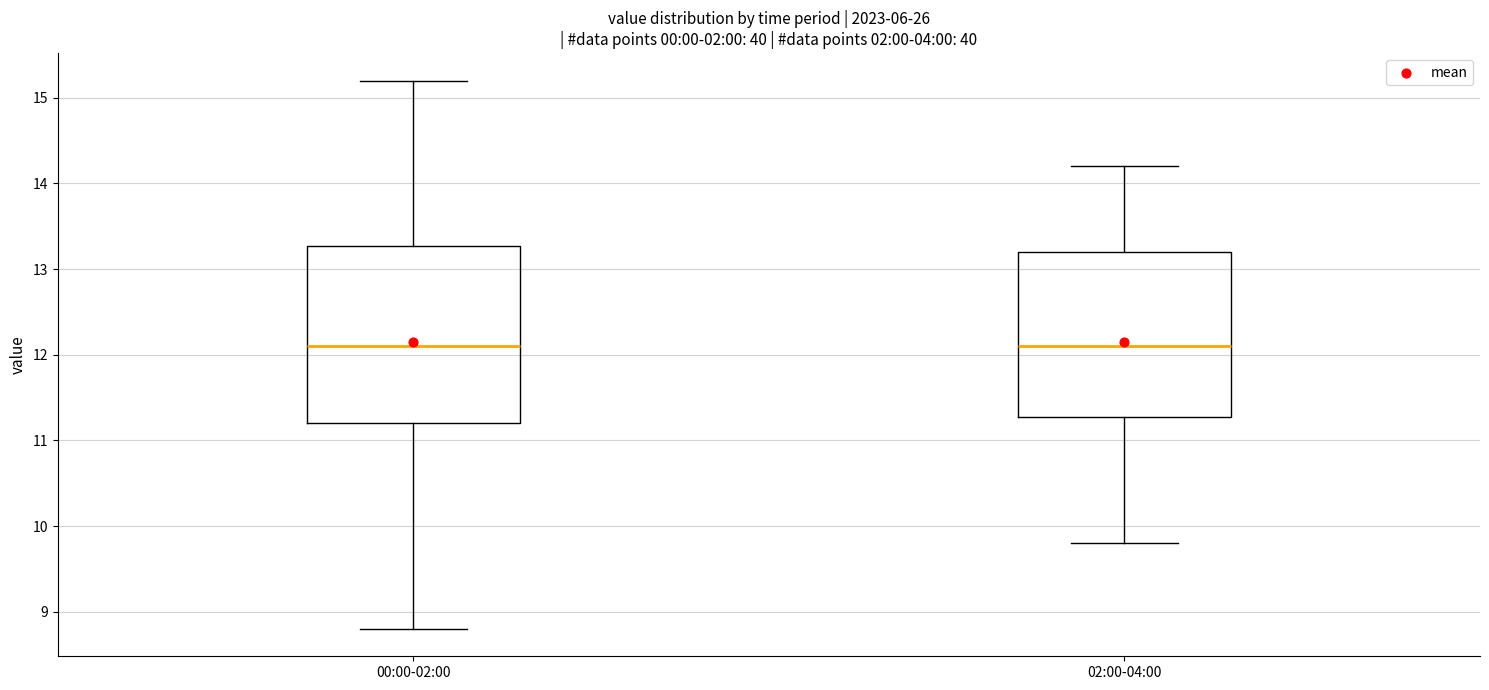

Comparing the boxes themselves (not the whiskers), which one is the tallest?

00:00-02:00